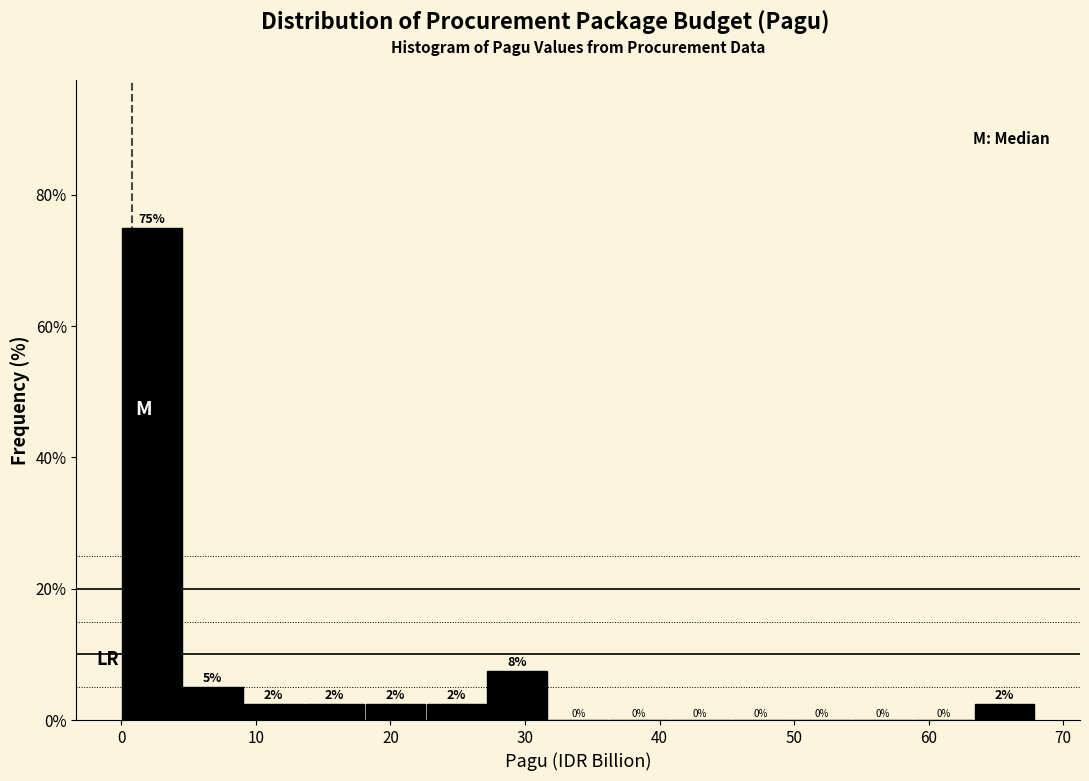

Over which range of the x-axis is the bar tallest?

0 to 5